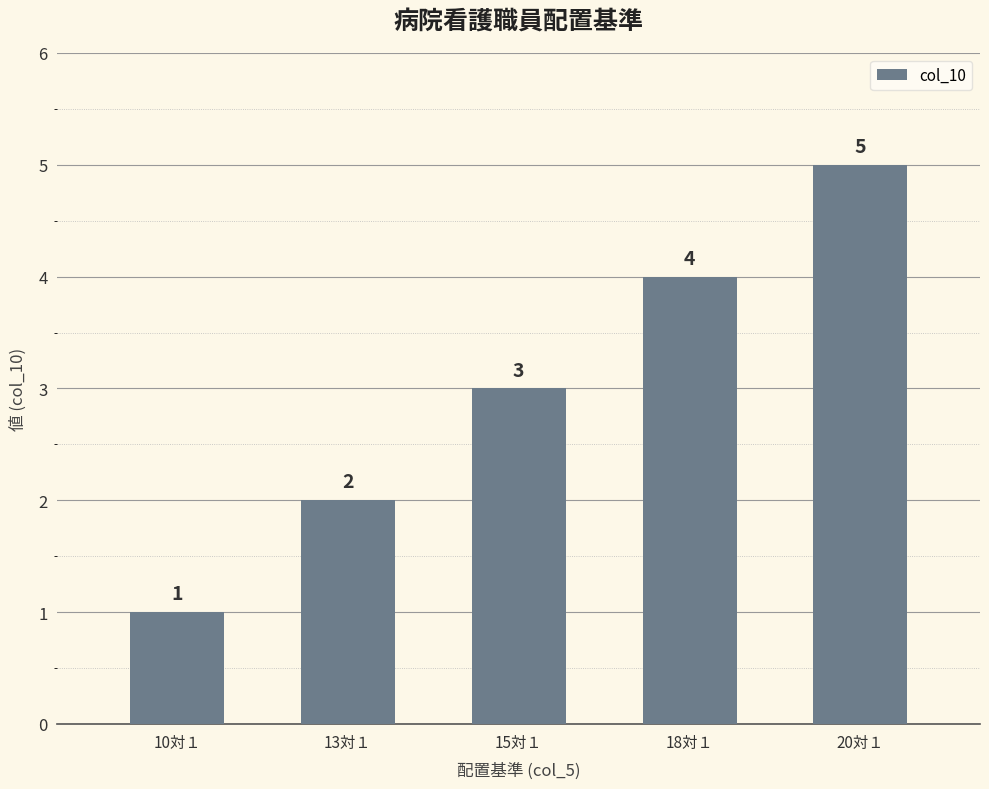

What is the minimum value shown in the chart?

1